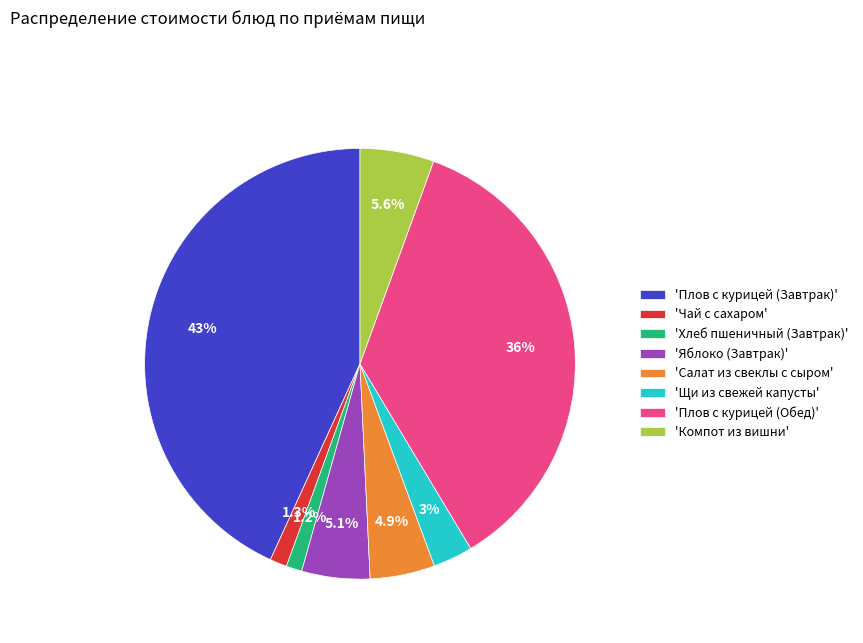

What is the total percentage of 'Яблоко (Завтрак)' and 'Щи из свежей капусты'?

8.1%